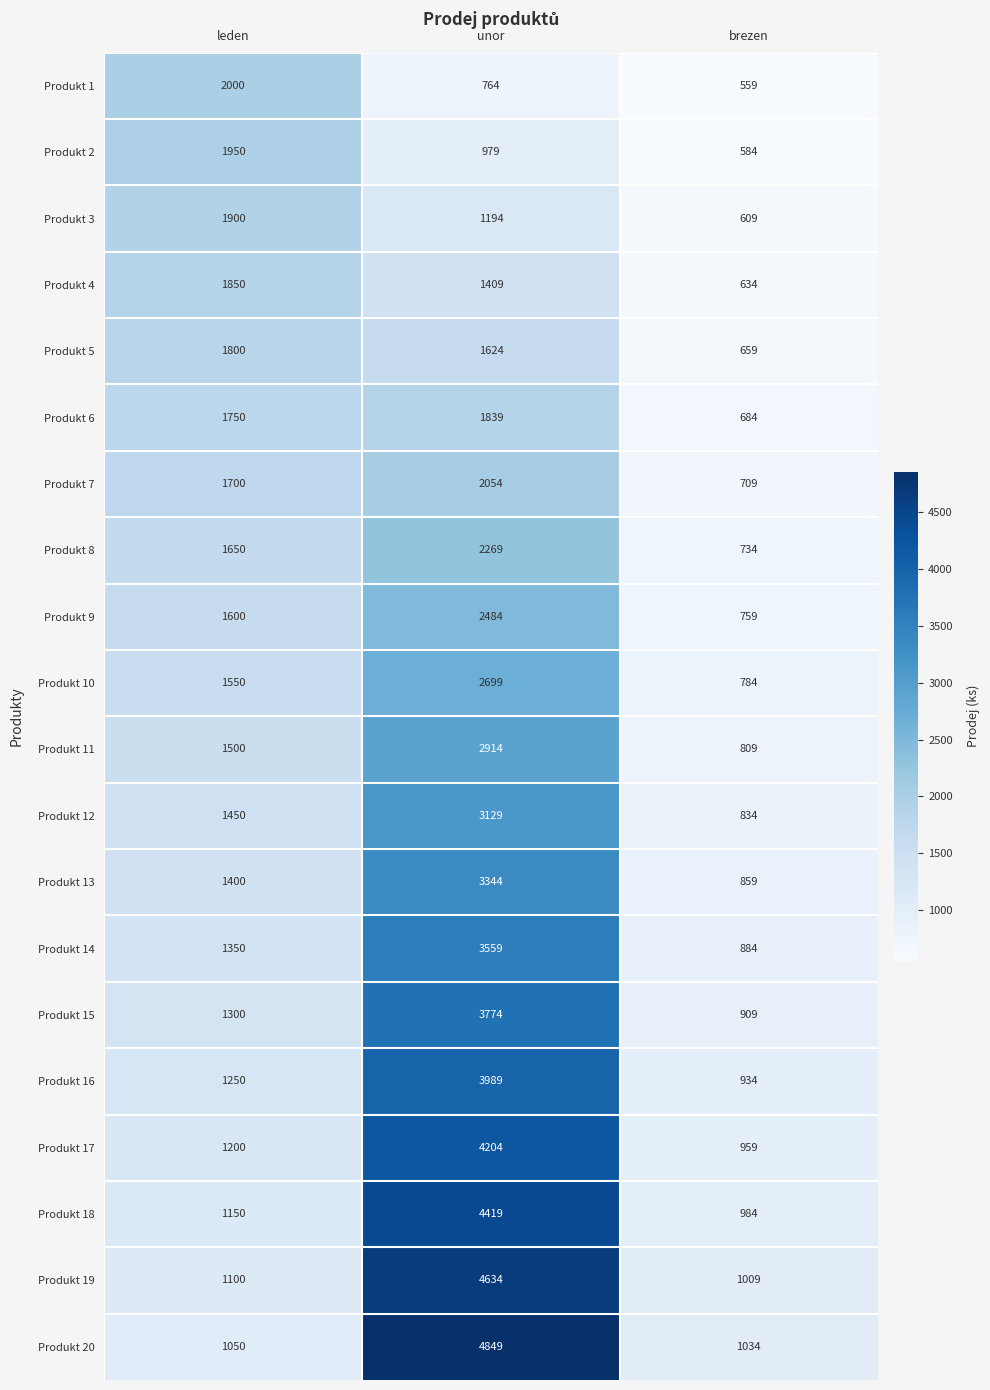

The Produkt 5 series shows 659 at brezen. True or false?

True